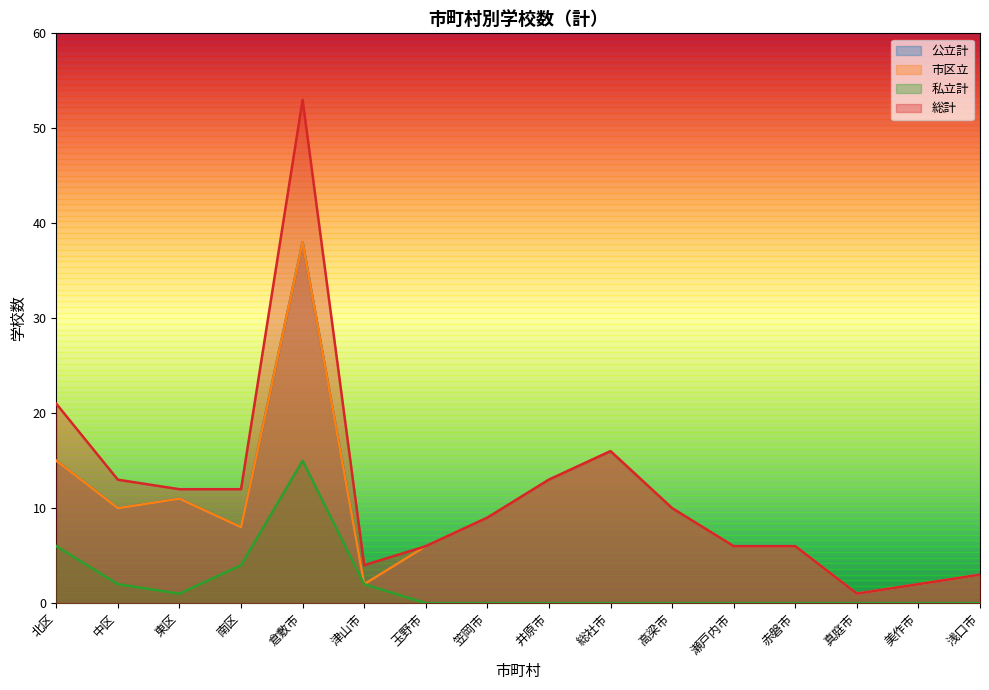

Between 真庭市 and 総社市, which is larger?

総社市